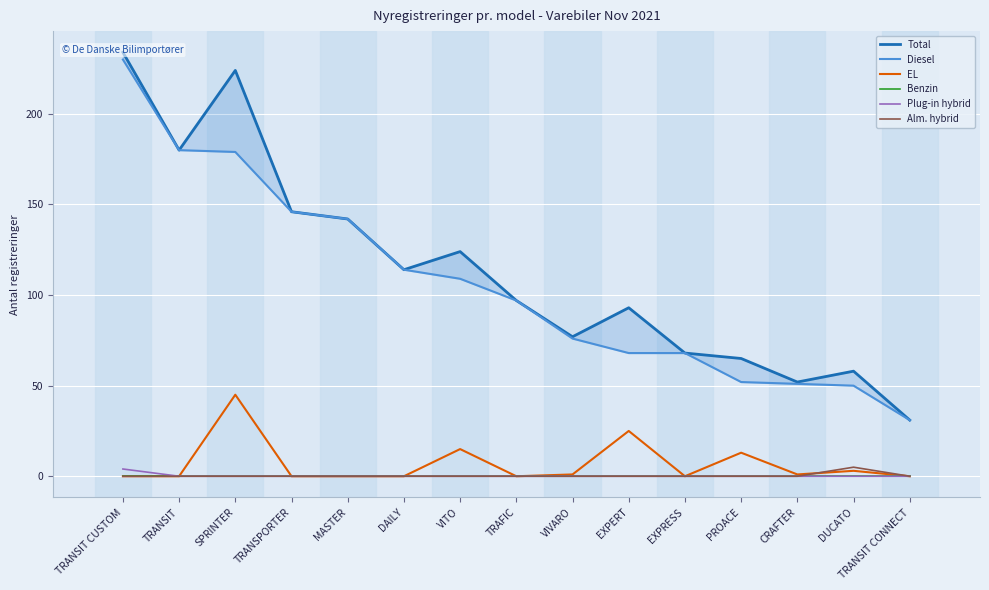

Which series has the largest range (max minus min)?

Total